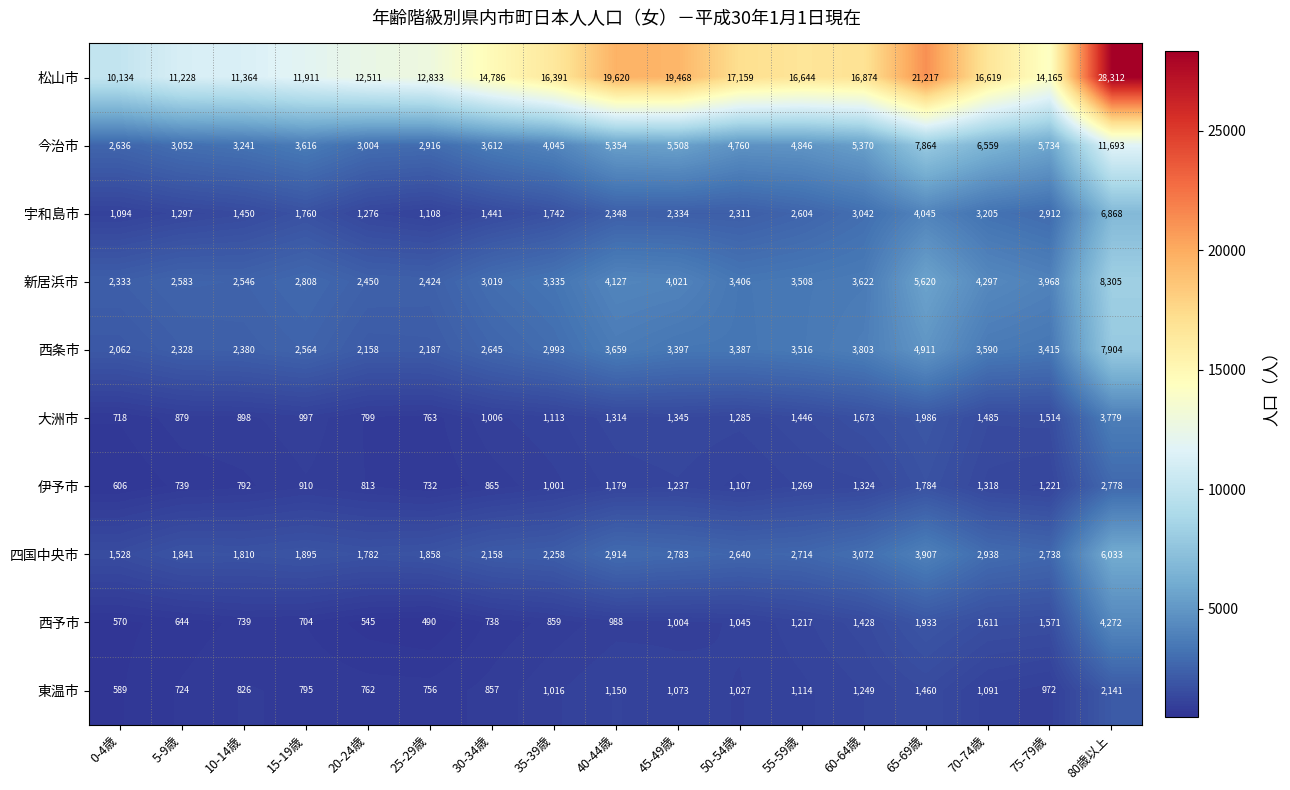

Between 10-14歳 and 25-29歳, which series saw the biggest shift?

松山市